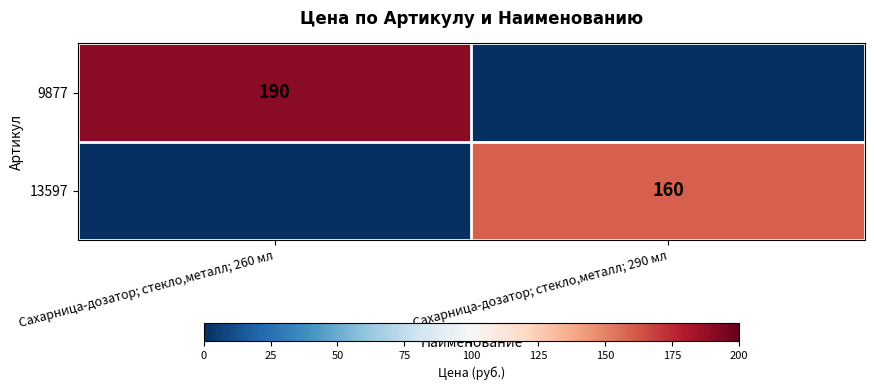

What is the difference between the highest and lowest values at Сахарница-дозатор; стекло,металл; 290 мл?

160